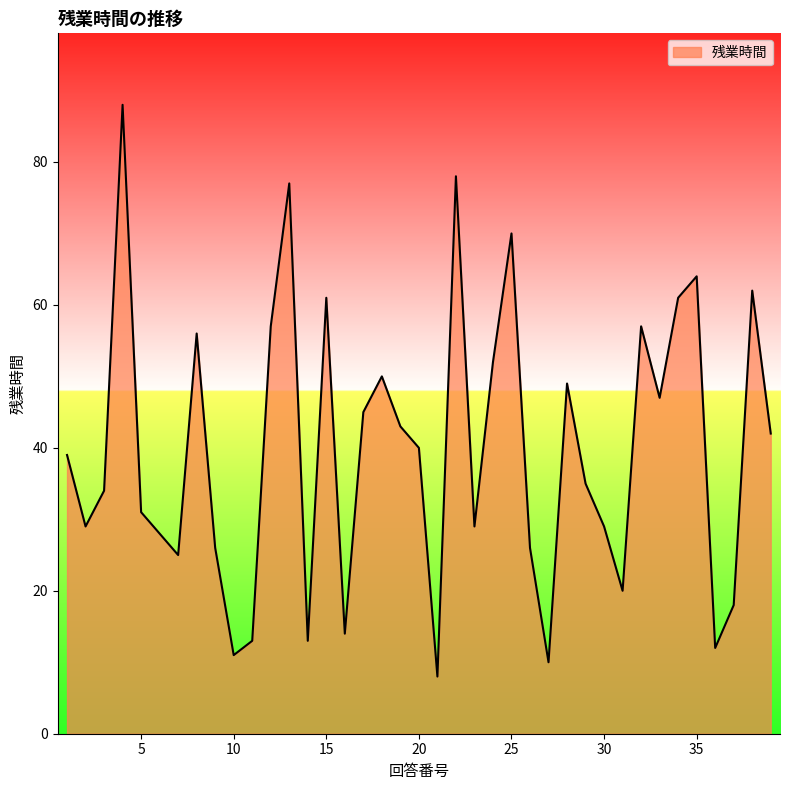

What is the difference between the maximum and minimum values?

80